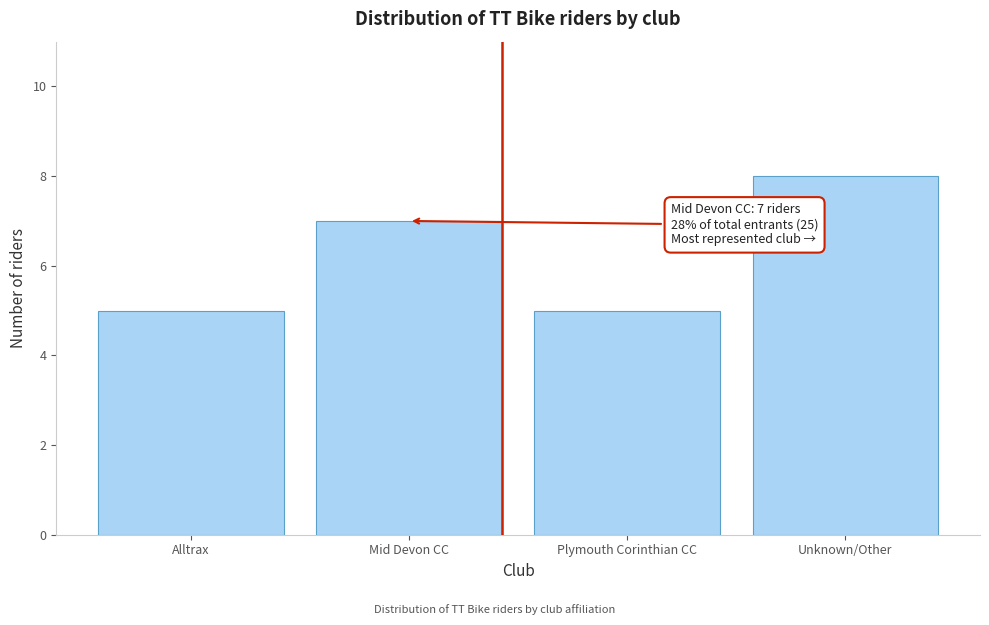

Reading left to right, what are all the values shown in this chart?

5	7	5	8